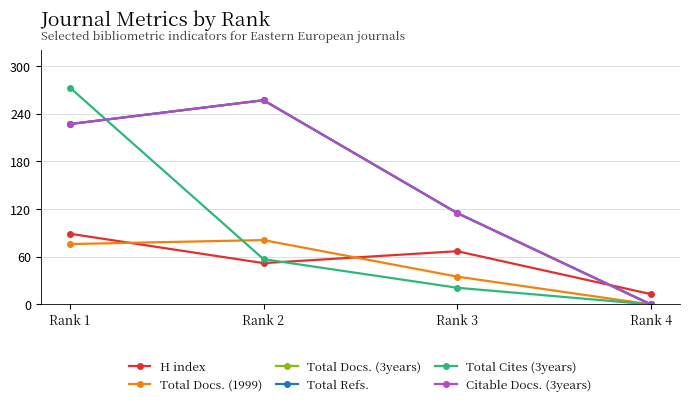

The H index series shows 52 at Rank 2. True or false?

True